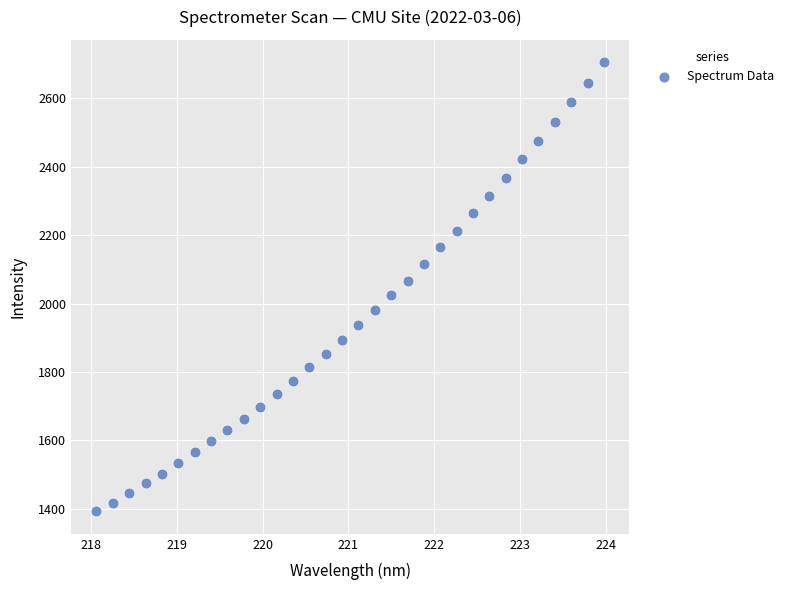

What is the range of Y values (max minus min)?

1312.5